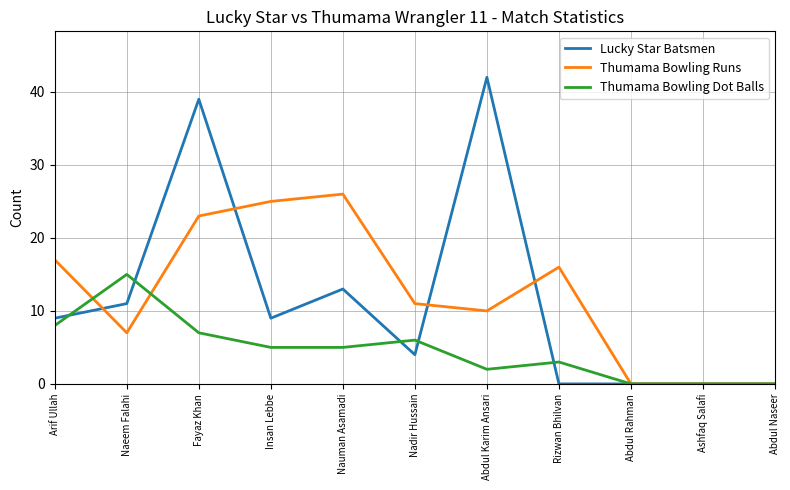

True or false: Thumama Bowling Runs and Thumama Bowling Dot Balls cross at least once.

True